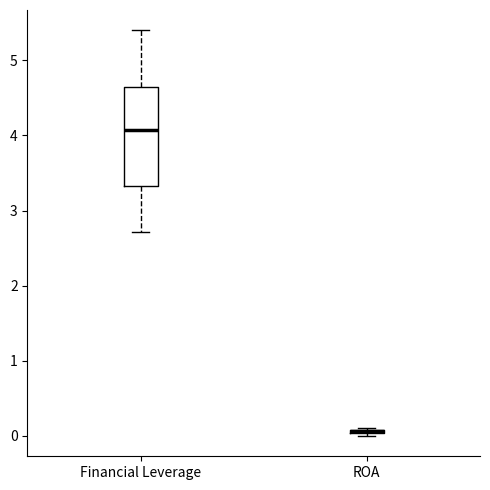

Where does the median line of the box for Financial Leverage sit on the y-axis? The values are not printed on the chart, so give them approximately, as read against the axis.

4.1